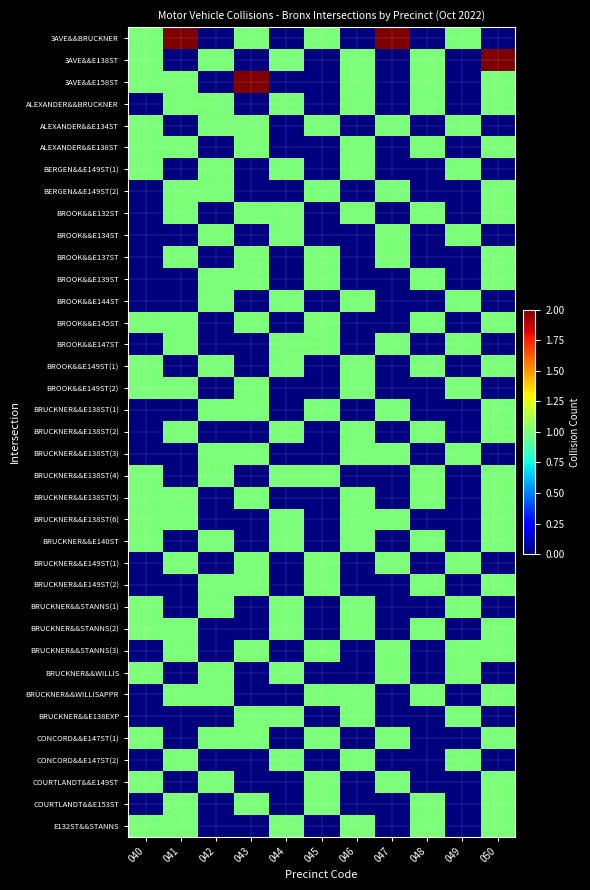

Reading left to right, extract all data points from this chart.

3AVE&&BRUCKNER: 040=1	041=2	042=0	043=1	044=0	045=1	046=0	047=2	048=0	049=1	050=0
3AVE&&E138ST: 040=1	041=0	042=1	043=0	044=1	045=0	046=1	047=0	048=1	049=0	050=2
3AVE&&E158ST: 040=1	041=1	042=0	043=2	044=0	045=0	046=1	047=0	048=1	049=0	050=1
ALEXANDER&&BRUCKNER: 040=0	041=1	042=1	043=0	044=1	045=0	046=1	047=0	048=1	049=0	050=1
ALEXANDER&&E134ST: 040=1	041=0	042=1	043=1	044=0	045=1	046=0	047=1	048=0	049=1	050=0
ALEXANDER&&E138ST: 040=1	041=1	042=0	043=1	044=0	045=0	046=1	047=0	048=1	049=0	050=1
BERGEN&&E149ST(1): 040=1	041=0	042=1	043=0	044=1	045=0	046=1	047=0	048=0	049=1	050=0
BERGEN&&E149ST(2): 040=0	041=1	042=1	043=0	044=0	045=1	046=0	047=1	048=0	049=0	050=1
BROOK&&E132ST: 040=0	041=1	042=0	043=1	044=1	045=0	046=1	047=0	048=1	049=0	050=1
BROOK&&E134ST: 040=0	041=0	042=1	043=0	044=1	045=0	046=0	047=1	048=0	049=1	050=0
BROOK&&E137ST: 040=0	041=1	042=0	043=1	044=0	045=1	046=0	047=1	048=0	049=0	050=1
BROOK&&E139ST: 040=0	041=0	042=1	043=1	044=0	045=1	046=0	047=0	048=1	049=0	050=1
BROOK&&E144ST: 040=0	041=0	042=1	043=0	044=1	045=0	046=1	047=0	048=0	049=1	050=0
BROOK&&E145ST: 040=1	041=1	042=0	043=1	044=0	045=1	046=0	047=0	048=1	049=0	050=1
BROOK&&E147ST: 040=0	041=1	042=0	043=0	044=1	045=1	046=0	047=1	048=0	049=1	050=0
BROOK&&E149ST(1): 040=1	041=0	042=1	043=0	044=1	045=0	046=1	047=0	048=1	049=0	050=1
BROOK&&E149ST(2): 040=1	041=1	042=0	043=1	044=0	045=0	046=1	047=0	048=0	049=1	050=0
BRUCKNER&&E138ST(1): 040=0	041=0	042=1	043=1	044=0	045=1	046=0	047=1	048=0	049=0	050=1
BRUCKNER&&E138ST(2): 040=0	041=1	042=0	043=0	044=1	045=0	046=1	047=0	048=1	049=0	050=1
BRUCKNER&&E138ST(3): 040=0	041=0	042=1	043=1	044=0	045=0	046=1	047=1	048=0	049=1	050=0
BRUCKNER&&E138ST(4): 040=1	041=0	042=1	043=0	044=1	045=1	046=0	047=0	048=1	049=0	050=1
BRUCKNER&&E138ST(5): 040=1	041=1	042=0	043=1	044=0	045=0	046=1	047=0	048=1	049=0	050=1
BRUCKNER&&E138ST(6): 040=1	041=1	042=0	043=0	044=1	045=0	046=1	047=1	048=0	049=0	050=1
BRUCKNER&&E140ST: 040=1	041=0	042=1	043=0	044=1	045=0	046=1	047=0	048=1	049=0	050=1
BRUCKNER&&E149ST(1): 040=0	041=1	042=0	043=1	044=0	045=1	046=0	047=1	048=0	049=1	050=0
BRUCKNER&&E149ST(2): 040=0	041=0	042=1	043=1	044=0	045=1	046=0	047=0	048=1	049=0	050=1
BRUCKNER&&STANNS(1): 040=1	041=0	042=1	043=0	044=1	045=0	046=1	047=0	048=0	049=1	050=0
BRUCKNER&&STANNS(2): 040=1	041=1	042=0	043=0	044=1	045=0	046=1	047=0	048=1	049=0	050=1
BRUCKNER&&STANNS(3): 040=0	041=1	042=0	043=1	044=0	045=1	046=0	047=1	048=0	049=1	050=1
BRUCKNER&&WILLIS: 040=1	041=0	042=1	043=0	044=1	045=0	046=0	047=1	048=0	049=1	050=0
BRUCKNER&&WILLISAPPR: 040=0	041=1	042=1	043=0	044=0	045=1	046=1	047=0	048=1	049=0	050=1
BRUCKNER&&E138EXP: 040=0	041=0	042=0	043=1	044=1	045=0	046=1	047=0	048=0	049=1	050=0
CONCORD&&E147ST(1): 040=1	041=0	042=1	043=1	044=0	045=1	046=0	047=1	048=0	049=0	050=1
CONCORD&&E147ST(2): 040=0	041=1	042=0	043=0	044=1	045=0	046=1	047=0	048=0	049=1	050=0
COURTLANDT&&E149ST: 040=1	041=0	042=1	043=0	044=0	045=1	046=0	047=1	048=0	049=0	050=1
COURTLANDT&&E153ST: 040=0	041=1	042=0	043=1	044=0	045=1	046=0	047=0	048=1	049=0	050=1
E132ST&&STANNS: 040=1	041=1	042=0	043=0	044=1	045=0	046=1	047=0	048=1	049=0	050=1